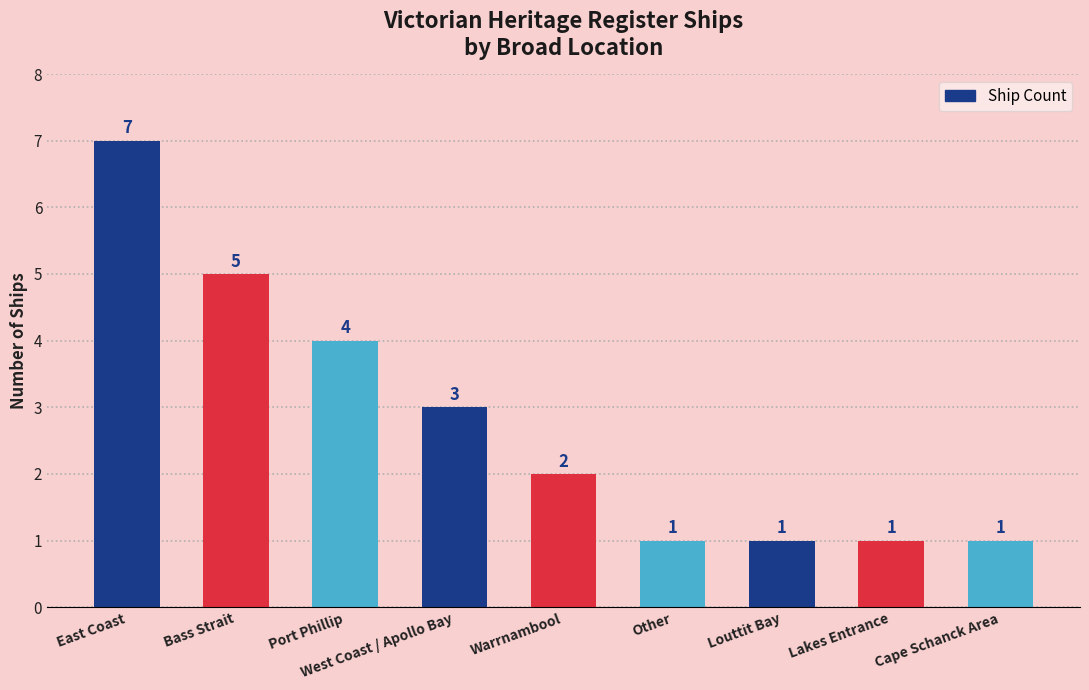

Reading left to right, what are all the values shown in this chart?

East Coast=7	Bass Strait=5	Port Phillip=4	West Coast / Apollo Bay=3	Warrnambool=2	Other=1	Louttit Bay=1	Lakes Entrance=1	Cape Schanck Area=1